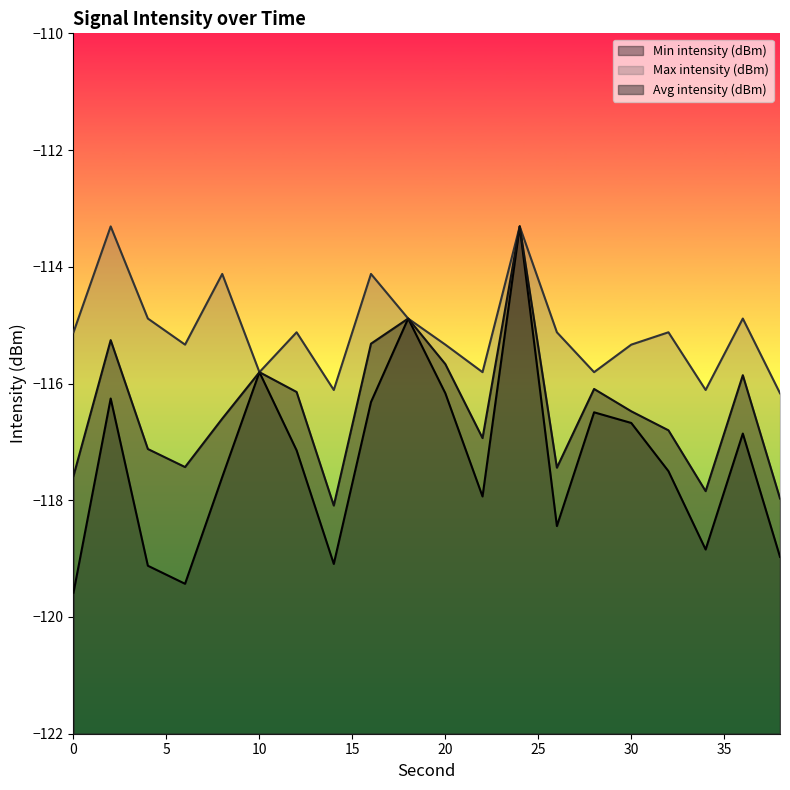

Reading left to right, what are all the values shown in this chart?

Min intensity (dBm): 0=-119.6	2=-116.3	4=-119.1	6=-119.4	8=-117.6	10=-115.8	12=-117.1	14=-119.1	16=-116.3	18=-114.9	20=-116.2	22=-117.9	24=-113.3	26=-118.4	28=-116.5	30=-116.7	32=-117.5	34=-118.8	36=-116.9	38=-119.0
Max intensity (dBm): 0=-115.1	2=-113.3	4=-114.9	6=-115.3	8=-114.1	10=-115.8	12=-115.1	14=-116.1	16=-114.1	18=-114.9	20=-115.3	22=-115.8	24=-113.3	26=-115.1	28=-115.8	30=-115.3	32=-115.1	34=-116.1	36=-114.9	38=-116.2
Avg intensity (dBm): 0=-117.6	2=-115.3	4=-117.1	6=-117.4	8=-116.6	10=-115.8	12=-116.1	14=-118.1	16=-115.3	18=-114.9	20=-115.7	22=-116.9	24=-113.3	26=-117.4	28=-116.1	30=-116.5	32=-116.8	34=-117.8	36=-115.9	38=-118.0